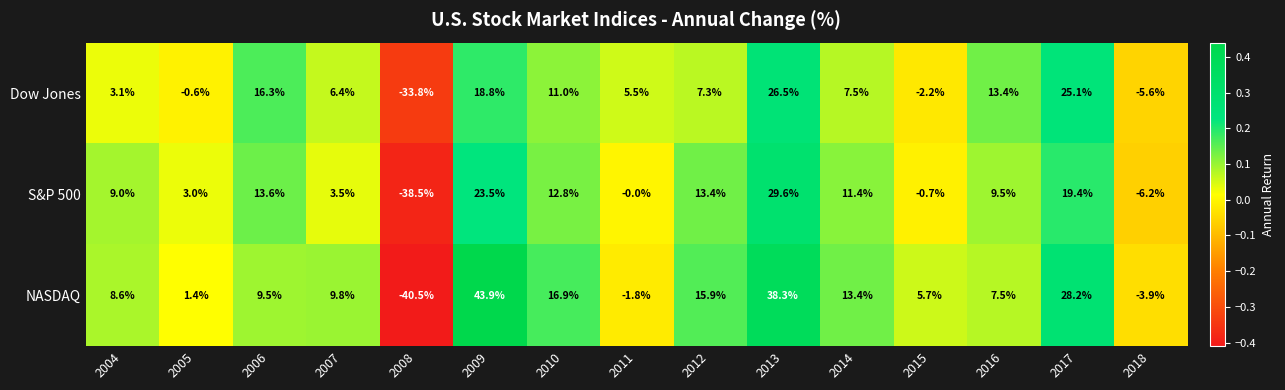

At 2007, list the series in order from largest to smallest.

NASDAQ, Dow Jones, S&P 500